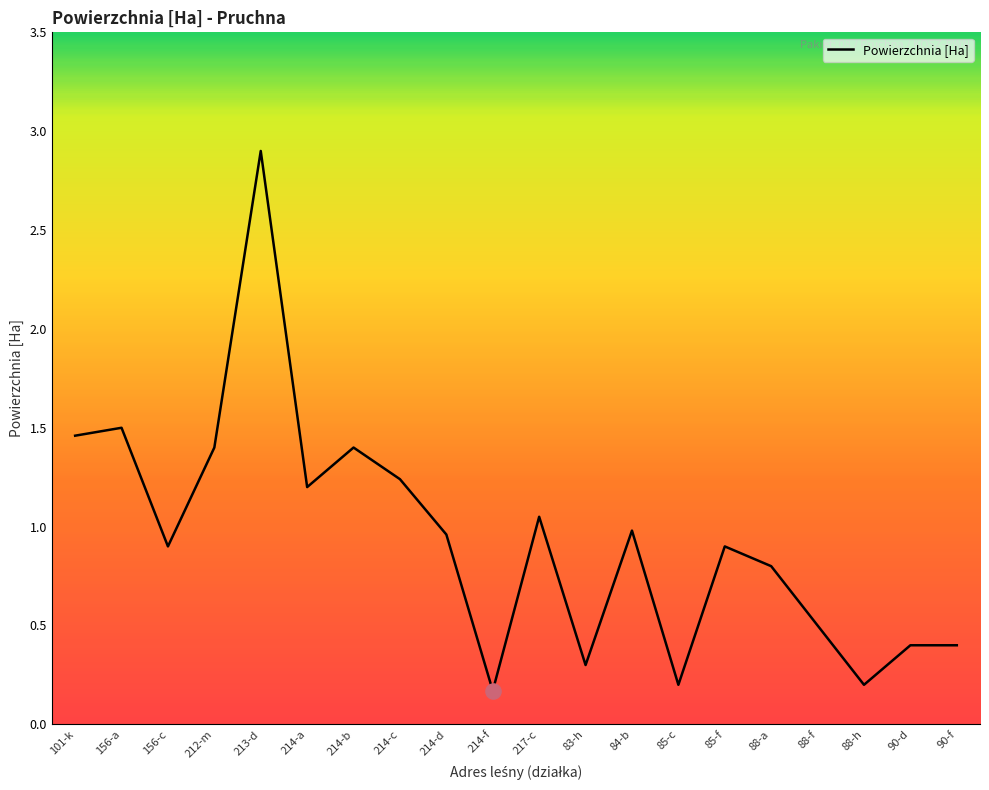

Between 212-m and 213-d, which is larger?

213-d